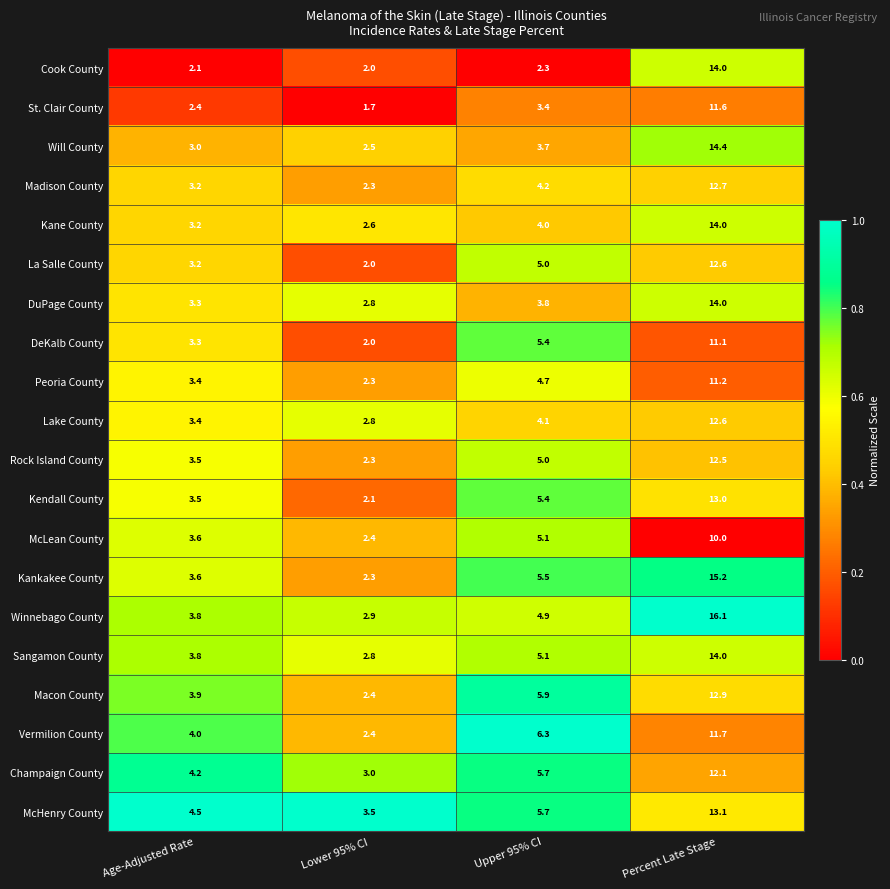

What is the average value of the Cook County series?

5.1